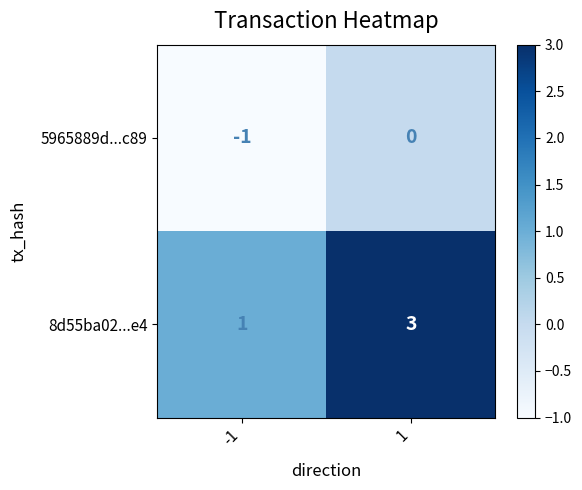

Which series has the largest total across all categories?

8d55ba02...e4